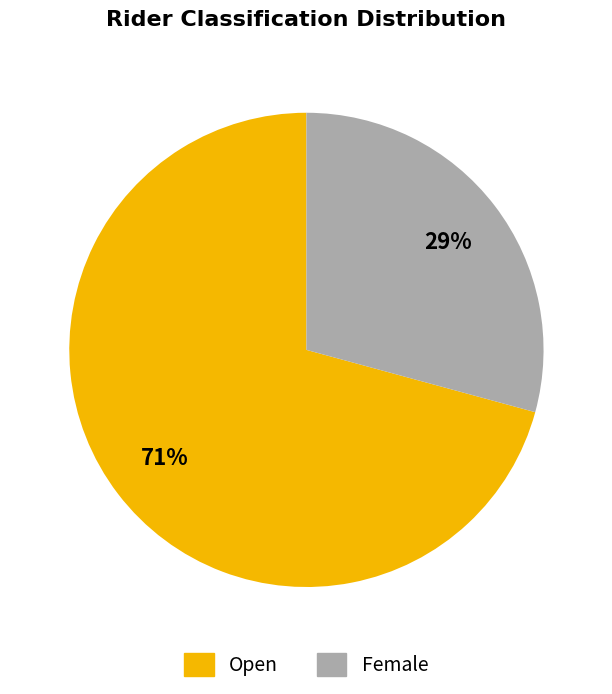

Which slice is the largest?

Open